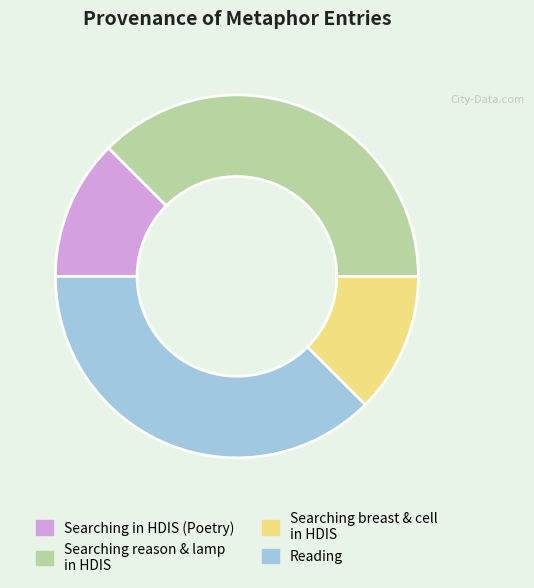

Is it true that Searching breast & cell in HDIS is 26% of the pie?

False